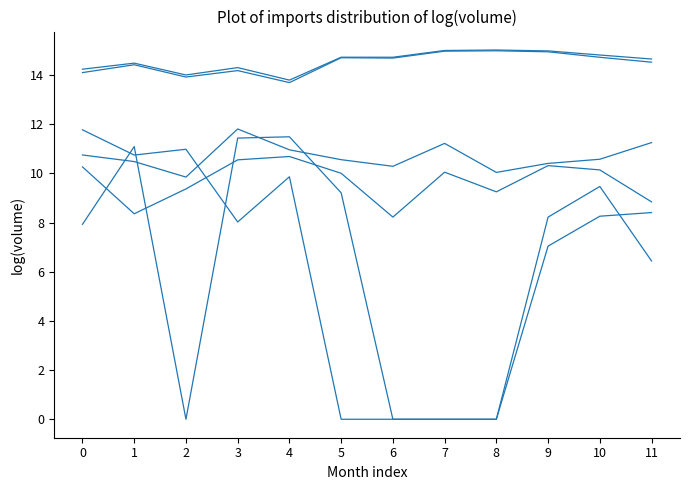

What is the maximum value shown in the chart?

15.0